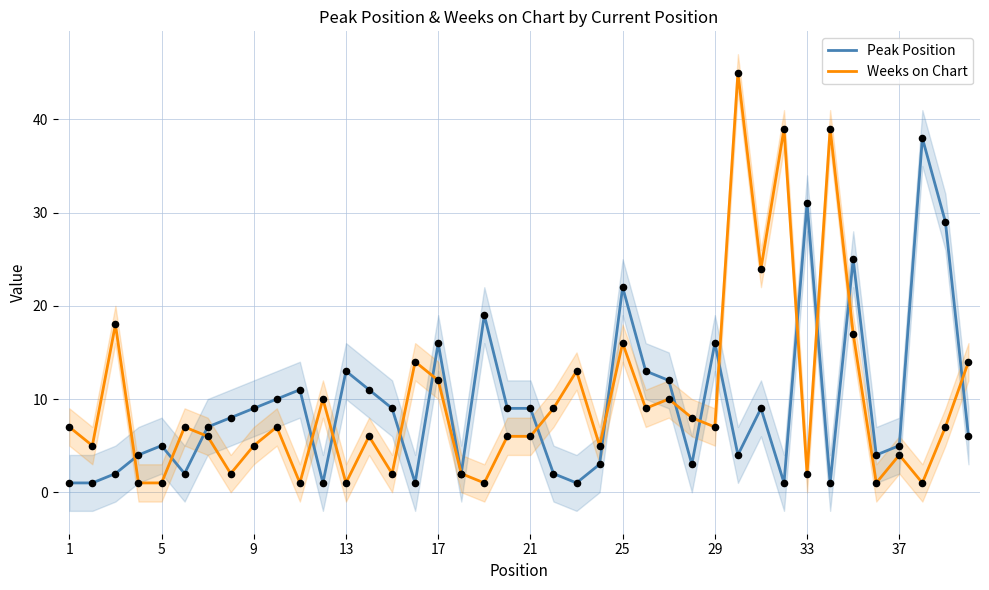

Which series contains the lowest Y value?

Peak Position